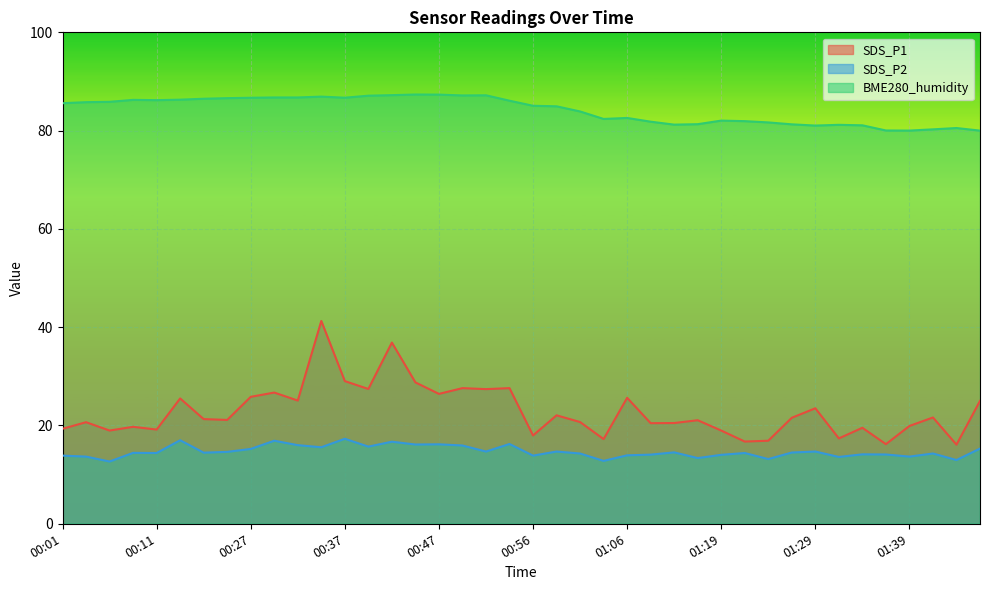

In SDS_P1, how many points are lower than both neighbors (excluding endpoints)?

14